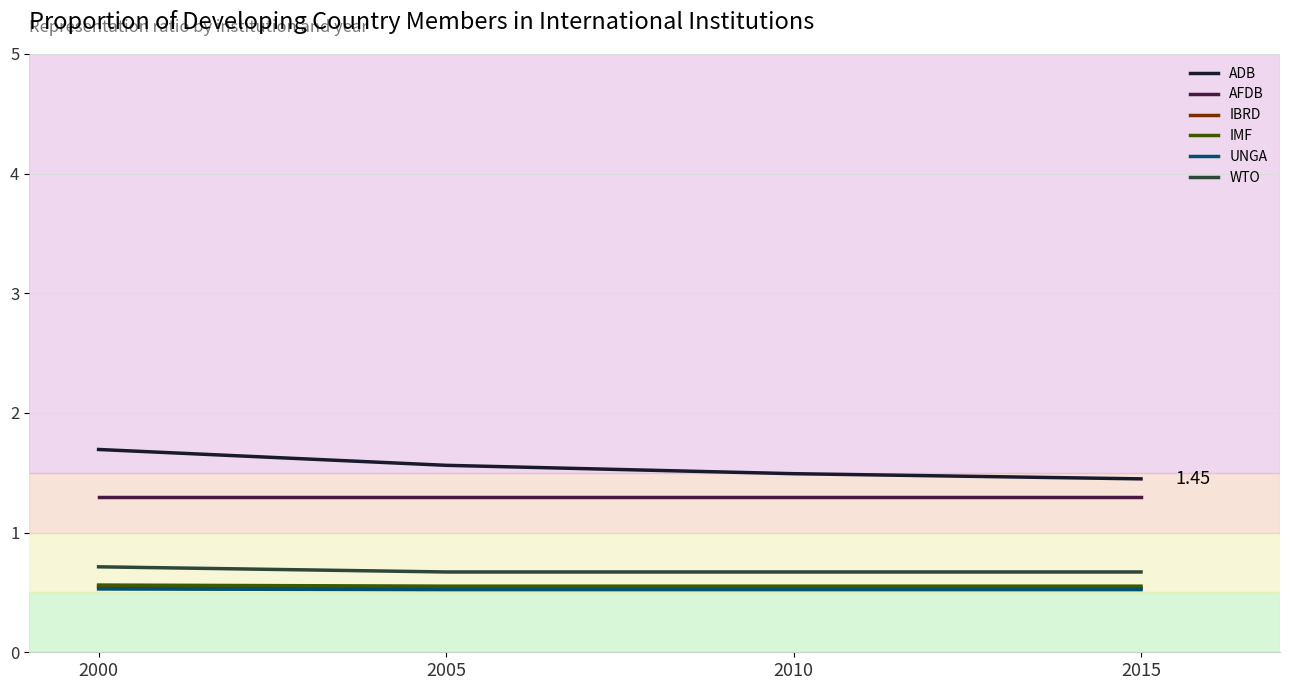

What is the minimum value for UNGA?

0.5